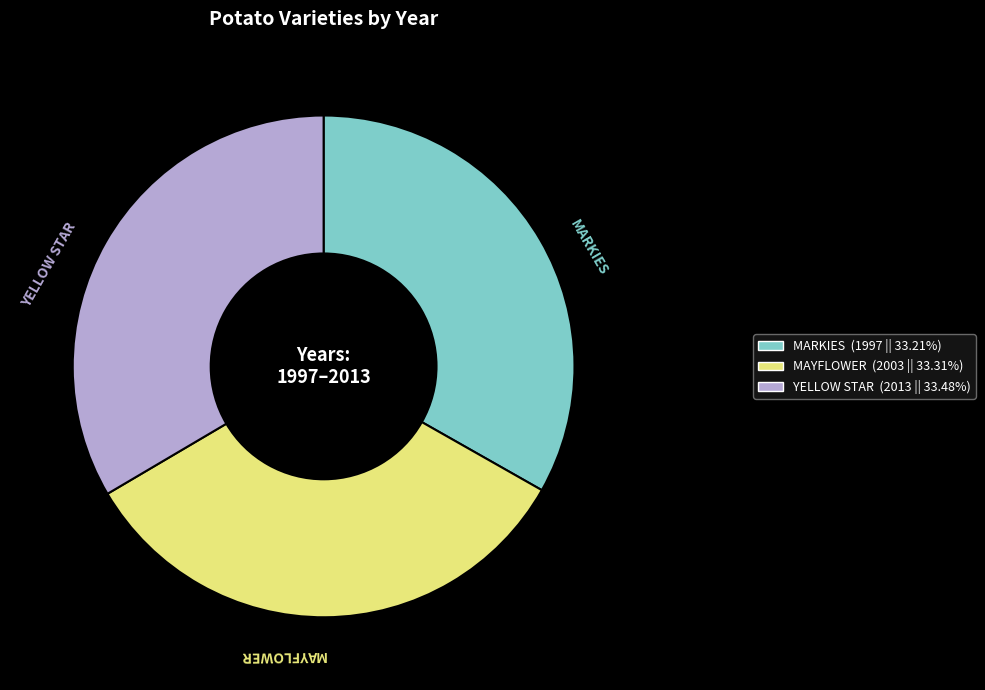

Do MARKIES and YELLOW STAR together represent more than half of the pie?

Yes